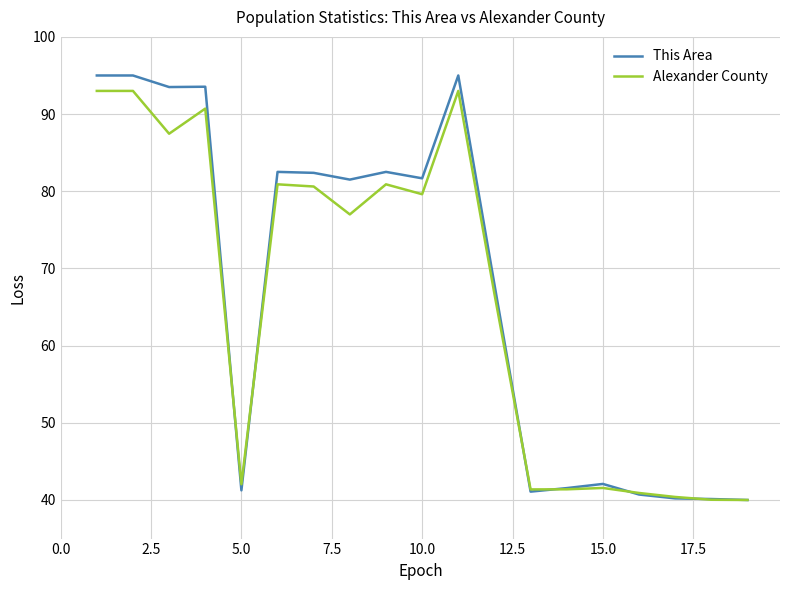

Which series has the widest spread of values?

This Area